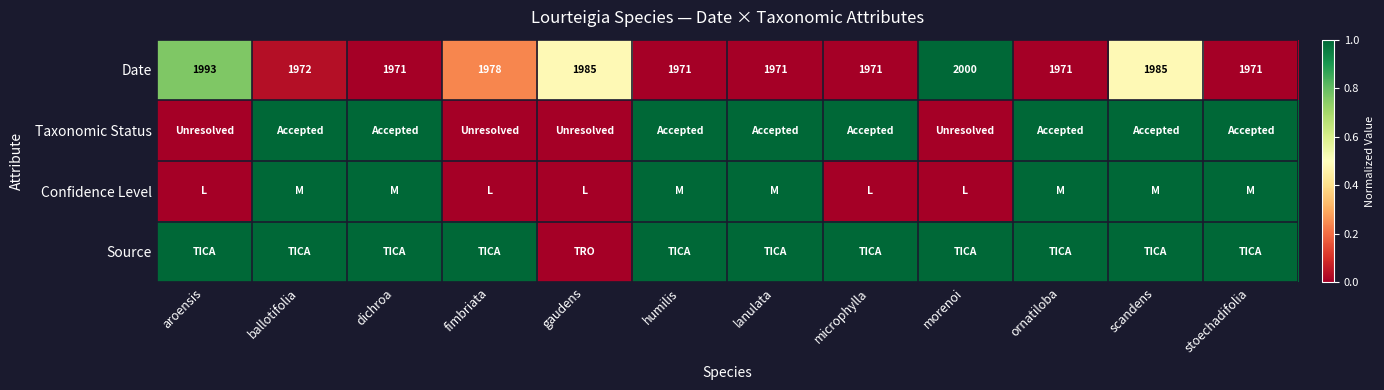

The value of Date at stoechadifolia is 3059. True or false?

False